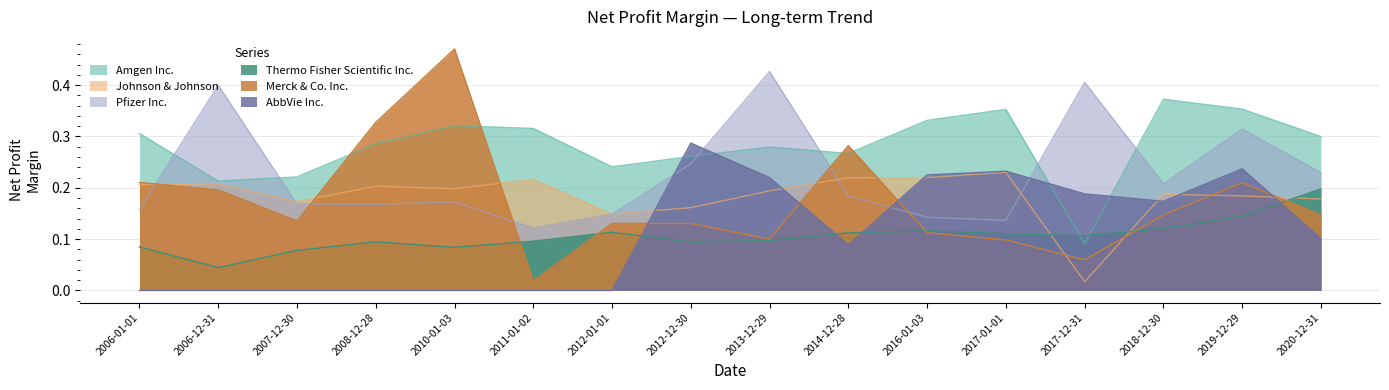

Reading left to right, what are all the values shown in this chart?

Amgen Inc.: 0.3	0.2	0.2	0.3	0.3	0.3	0.2	0.3	0.3	0.3	0.3	0.4	0.1	0.4	0.4	0.3
Johnson & Johnson: 0.2	0.2	0.2	0.2	0.2	0.2	0.1	0.2	0.2	0.2	0.2	0.2	0.0	0.2	0.2	0.2
Pfizer Inc.: 0.2	0.4	0.2	0.2	0.2	0.1	0.1	0.2	0.4	0.2	0.1	0.1	0.4	0.2	0.3	0.2
Thermo Fisher Scientific Inc.: 0.1	0.0	0.1	0.1	0.1	0.1	0.1	0.1	0.1	0.1	0.1	0.1	0.1	0.1	0.1	0.2
Merck & Co. Inc.: 0.2	0.2	0.1	0.3	0.5	0.0	0.1	0.1	0.1	0.3	0.1	0.1	0.1	0.1	0.2	0.1
AbbVie Inc.: 0.0	0.0	0.0	0.0	0.0	0.0	0.0	0.3	0.2	0.1	0.2	0.2	0.2	0.2	0.2	0.1